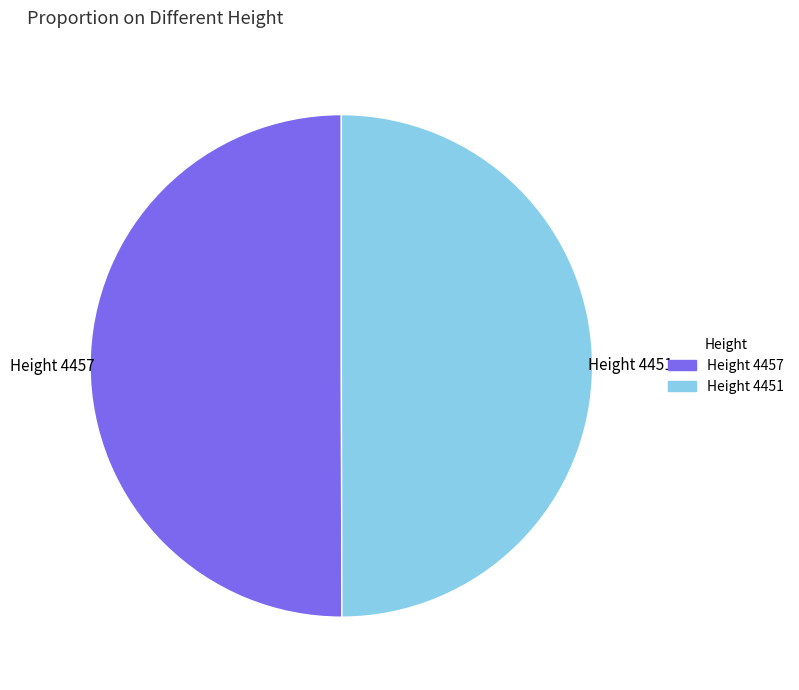

The Height 4457 slice represents 61% of the pie. True or false?

False